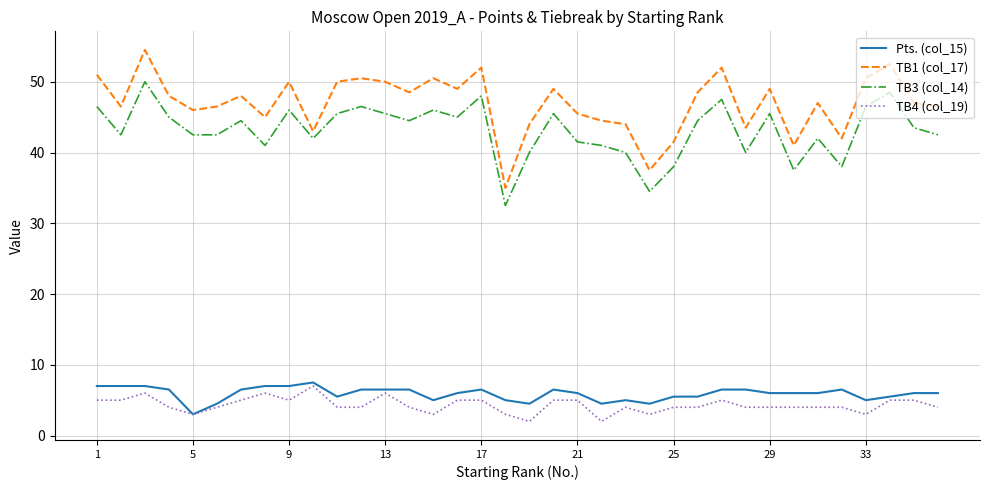

What is the minimum value for Pts. (col_15)?

3.0